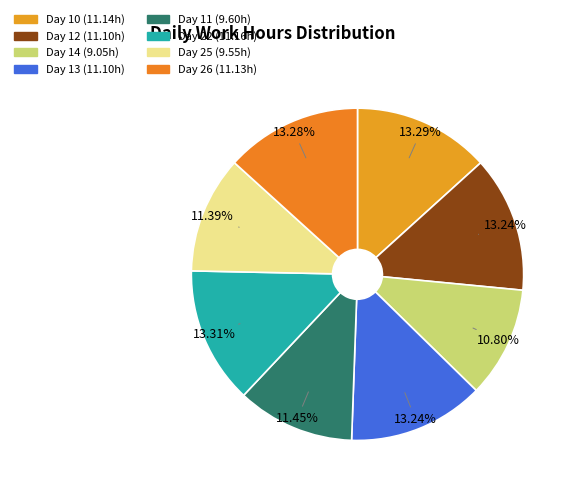

To the nearest percent, what percentage of the pie is Day 13?

13%